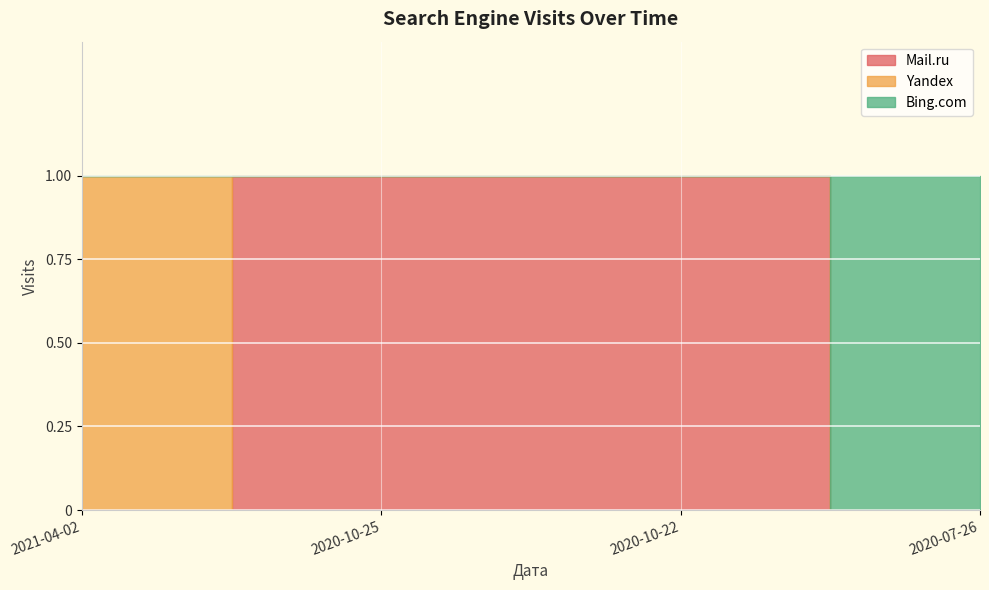

How many lines are shown in the chart?

3